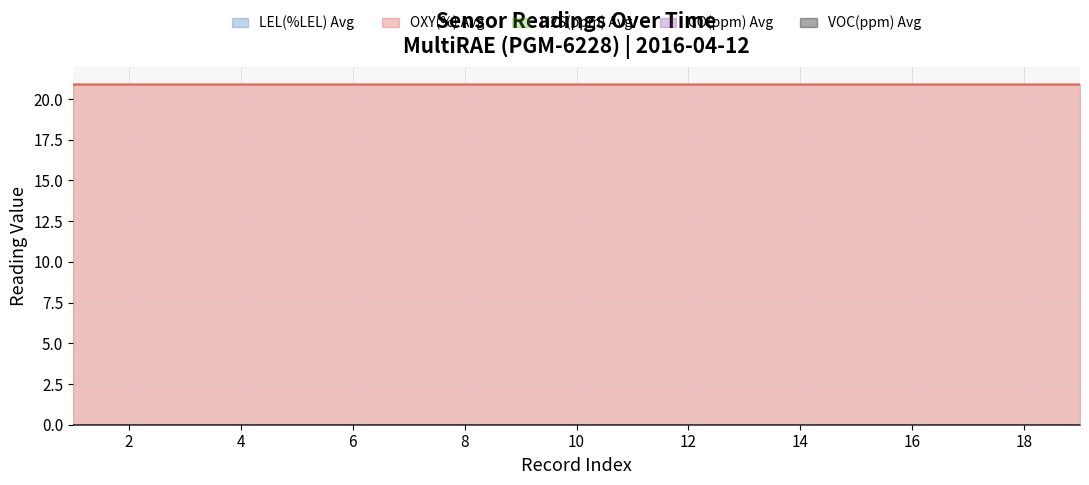

Which label corresponds to the smallest value in the chart?

1